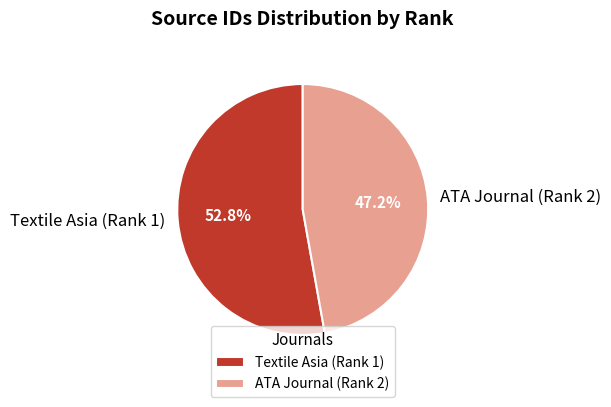

Is there any slice that represents more than half of the pie?

Yes